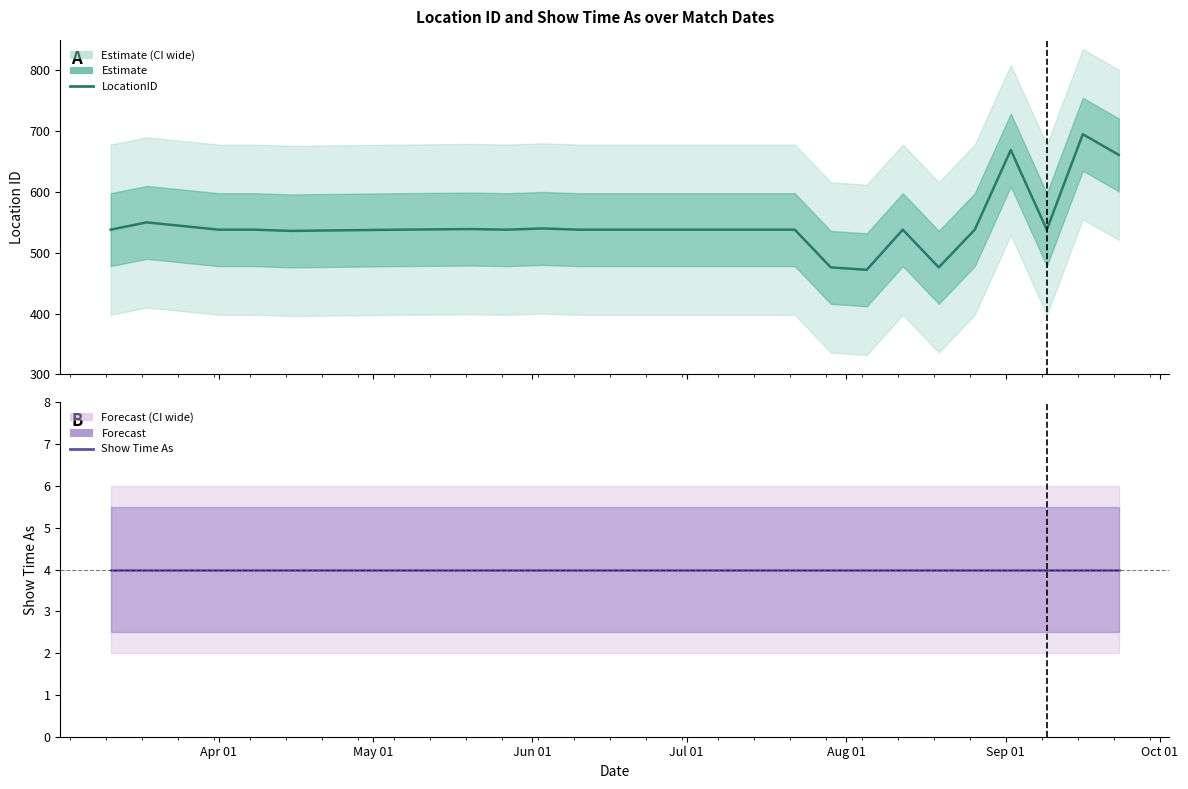

How many data points does each series have?

22